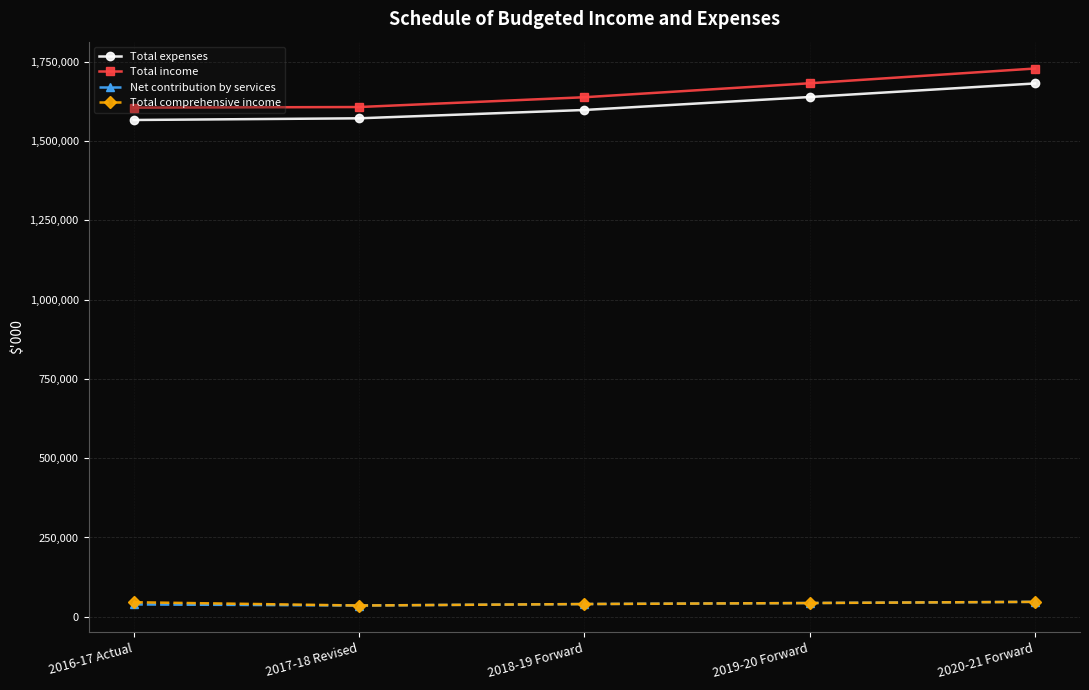

At which category is the sum across all series the highest?

2020-21 Forward